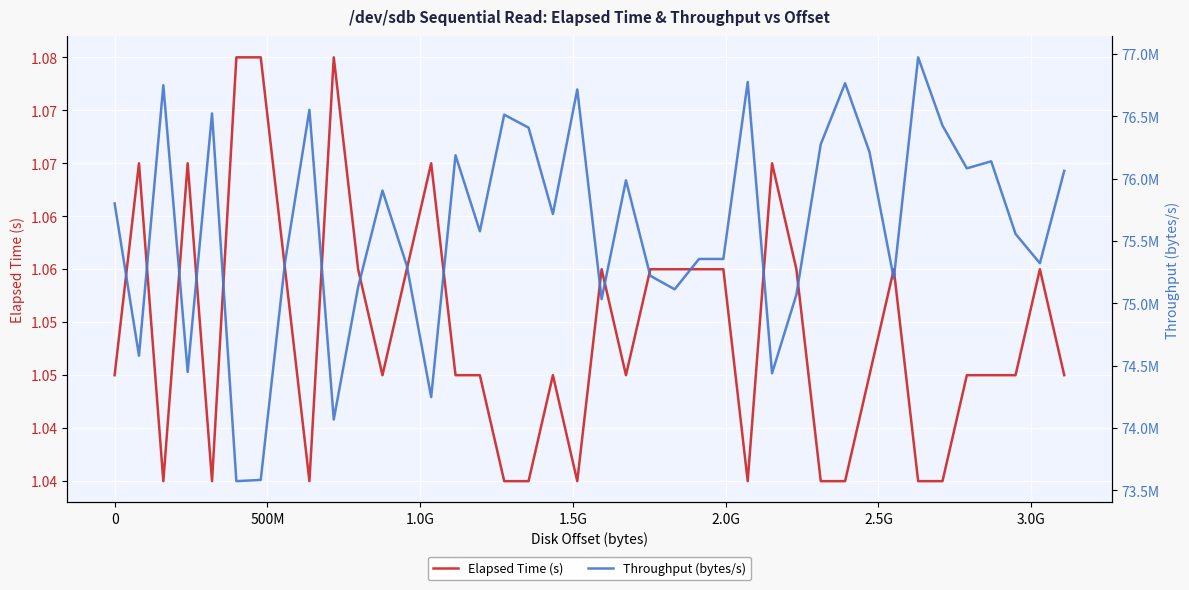

List the series in order of their overall mean, lowest first.

Elapsed Time (s), Throughput (bytes/s)